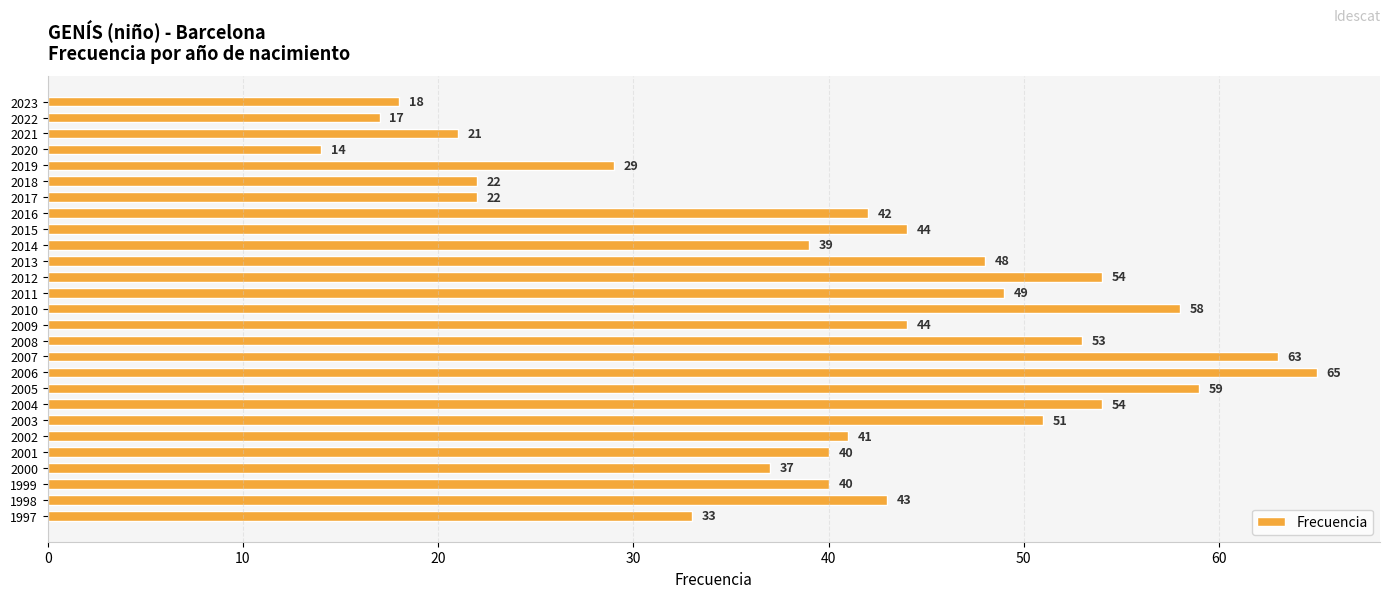

At which category does the chart reach its peak across all series?

2006